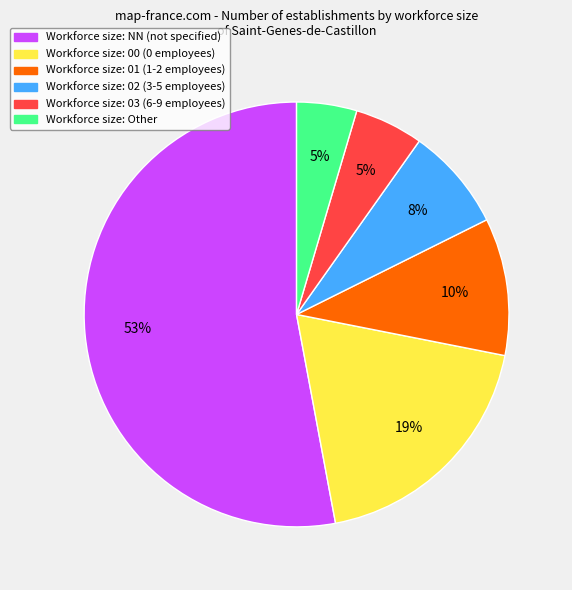

To the nearest percent, what is the average slice percentage?

17%